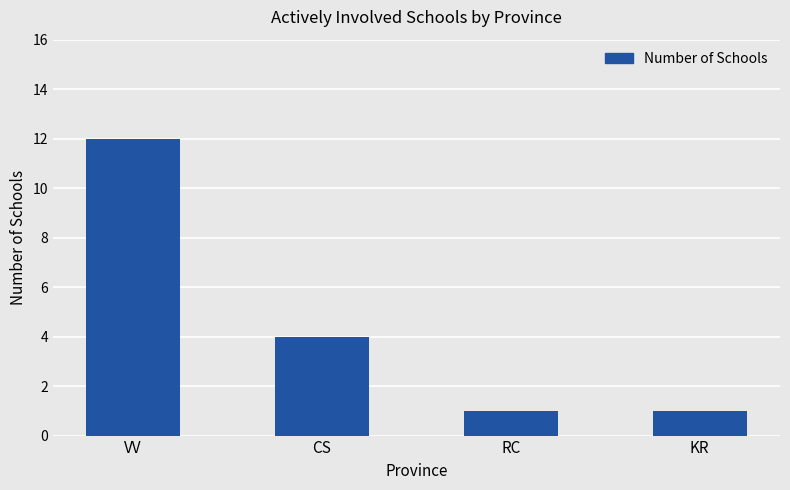

The chart shows a value of 0 at RC. True or false?

False